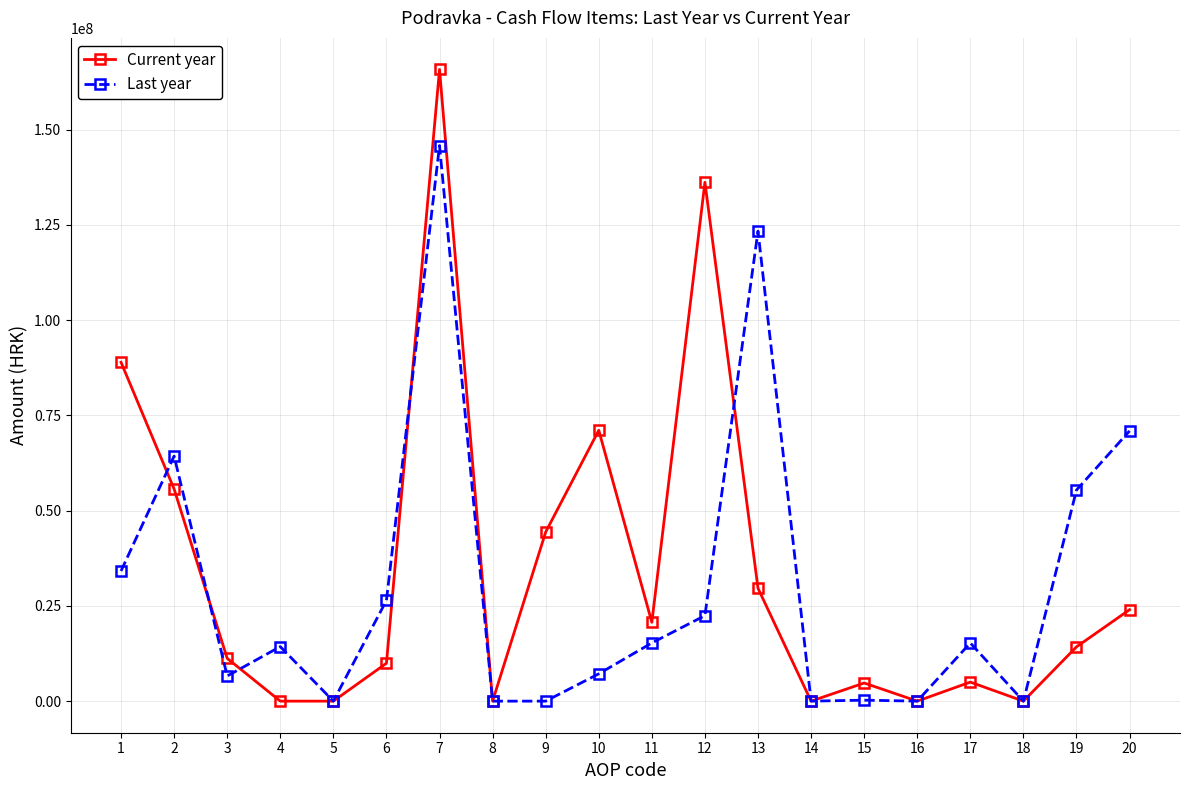

What is the maximum value shown in the chart?

165765576